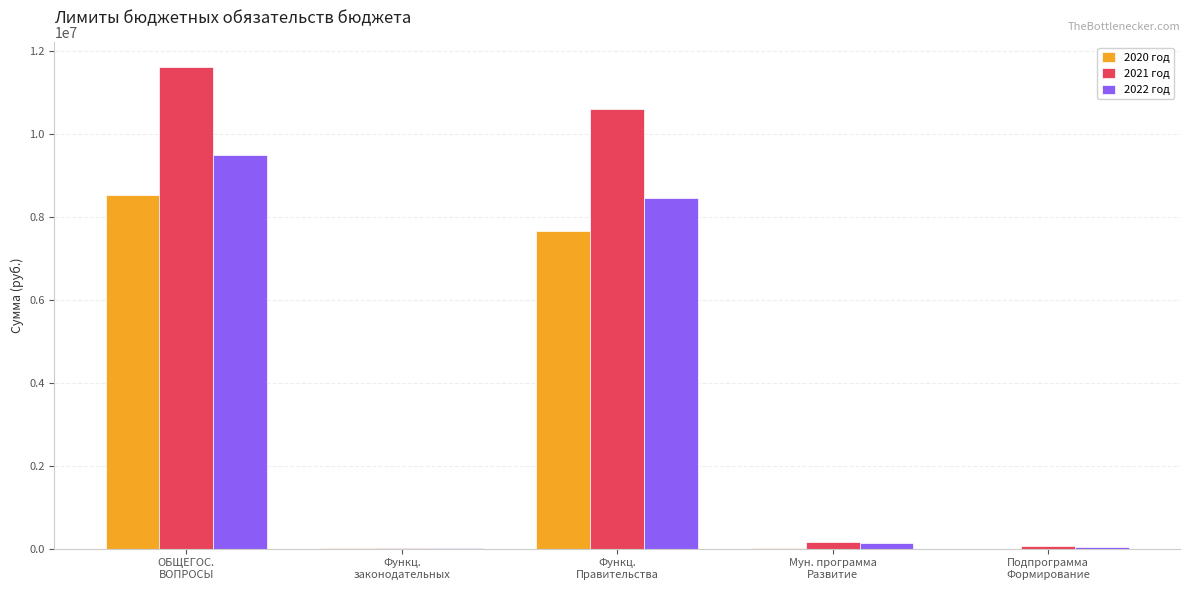

How many series are shown in this chart?

3